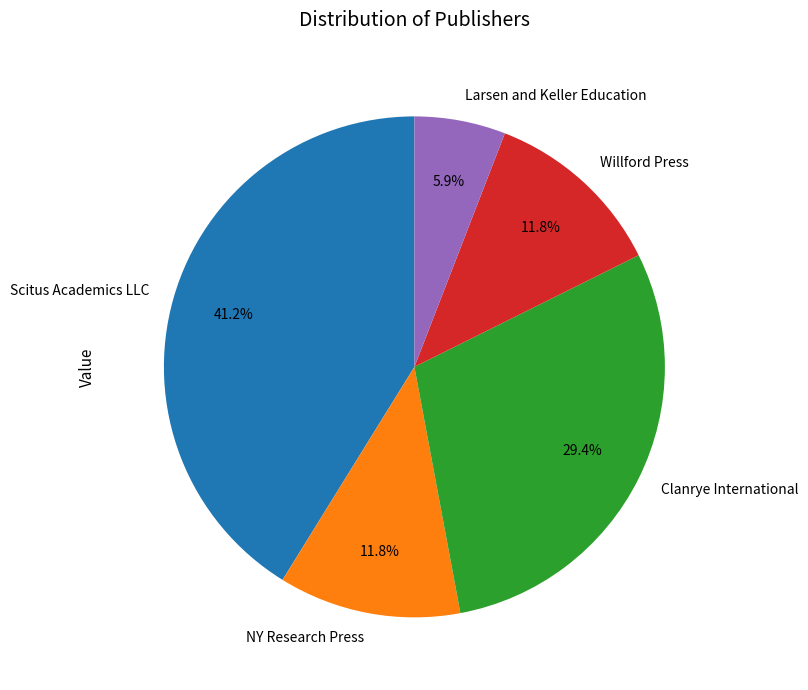

To the nearest percent, what is the difference between the NY Research Press and Clanrye International slice percentages?

18%